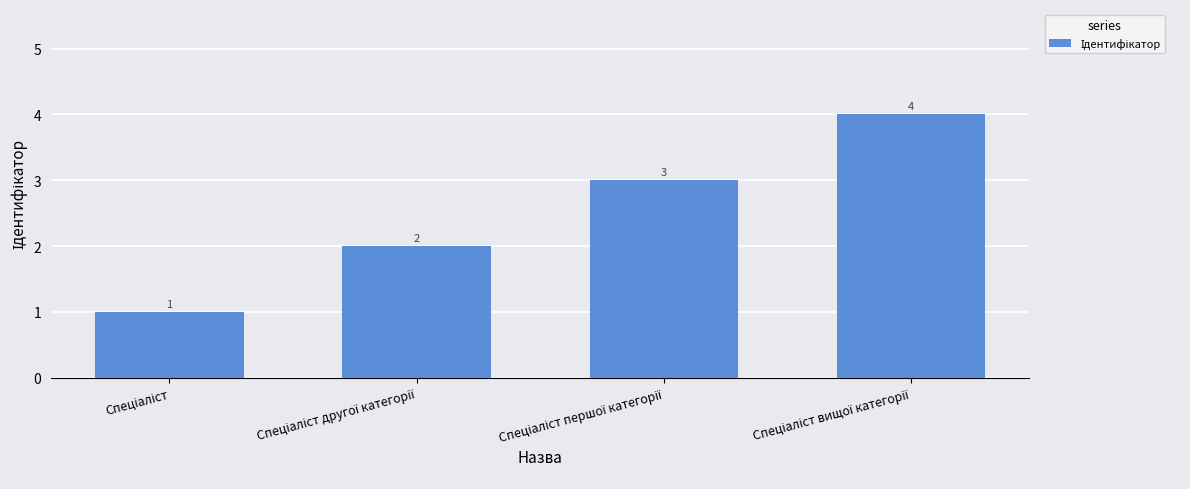

Count the values in the range 2 to 4.

3